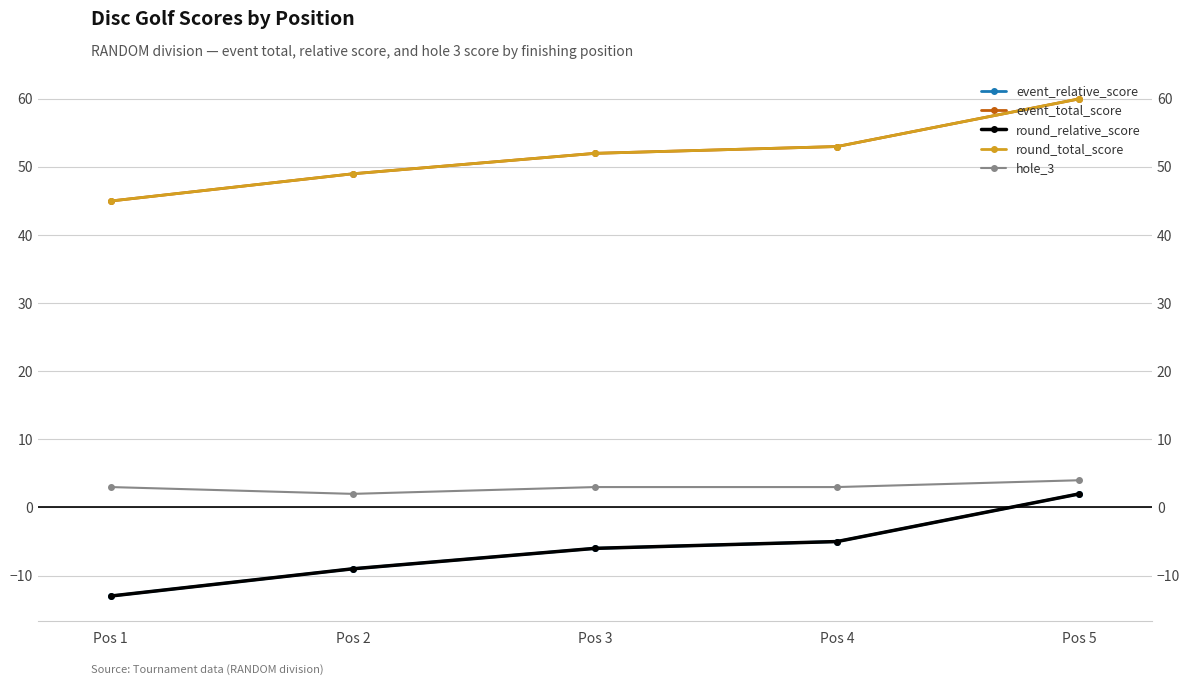

What are all the series names shown in the legend?

event_relative_score, event_total_score, round_relative_score, round_total_score, hole_3